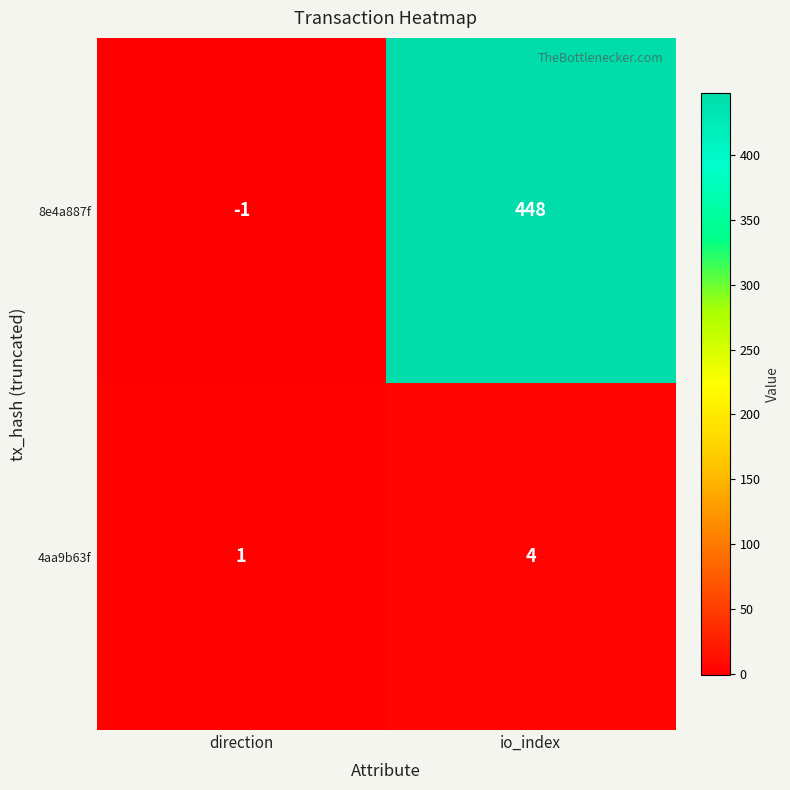

List the series in order of their overall mean, highest first.

8e4a887f, 4aa9b63f